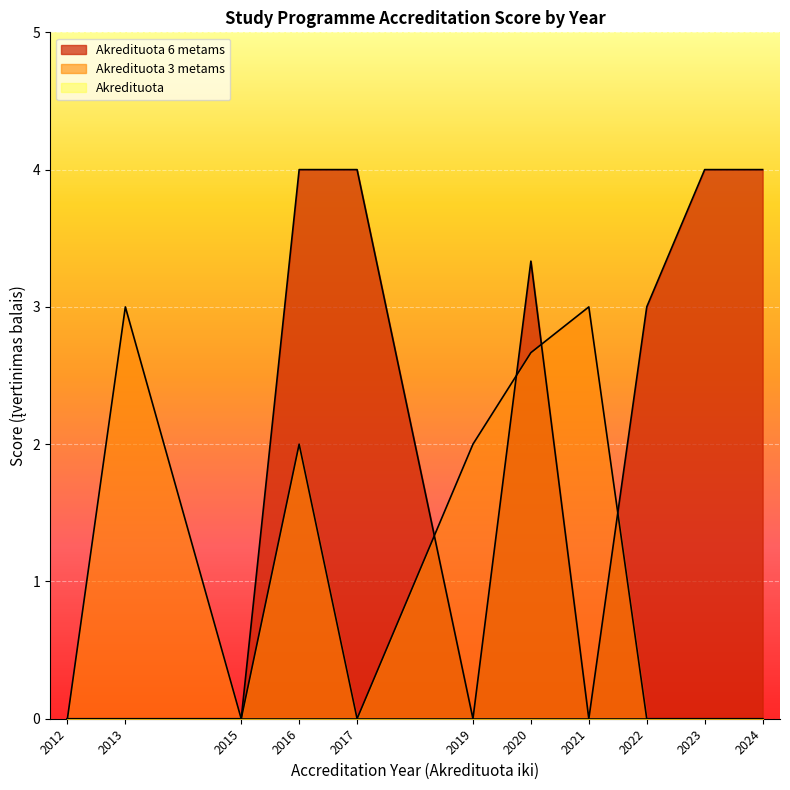

What is the spread (max minus min) of values at 2019?

2.0